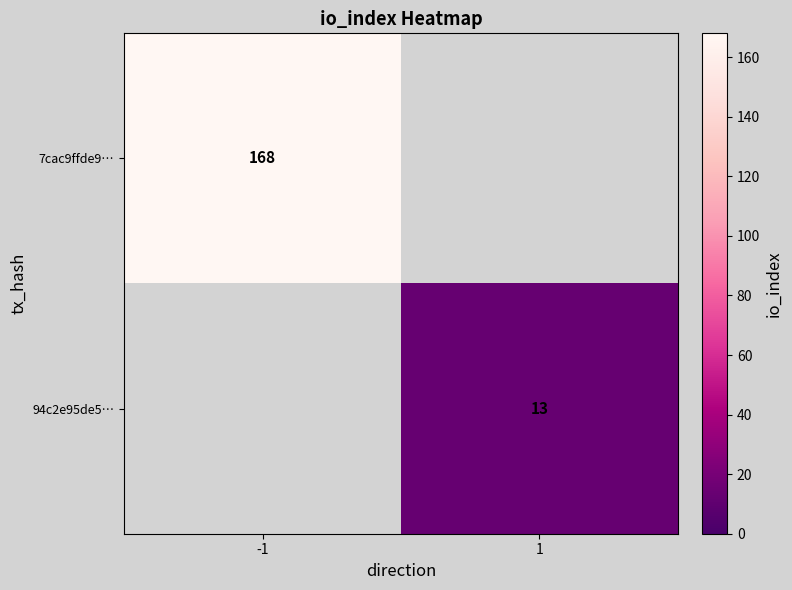

Which category has the lowest value across all series?

1